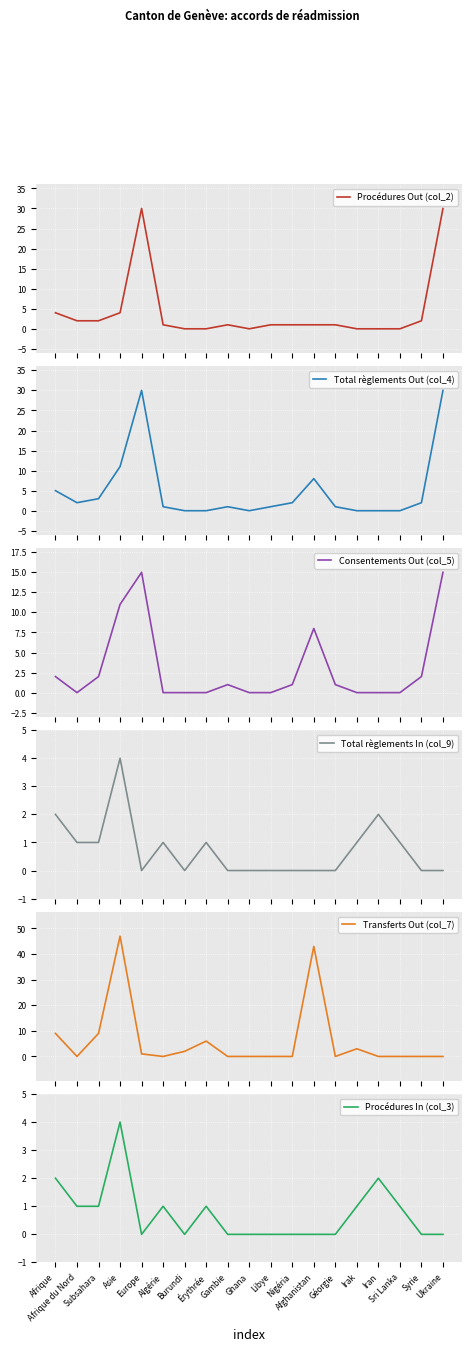

List the series in order of their peak value, lowest first.

Total règlements In (col_9), Procédures In (col_3), Consentements Out (col_5), Procédures Out (col_2), Total règlements Out (col_4), Transferts Out (col_7)